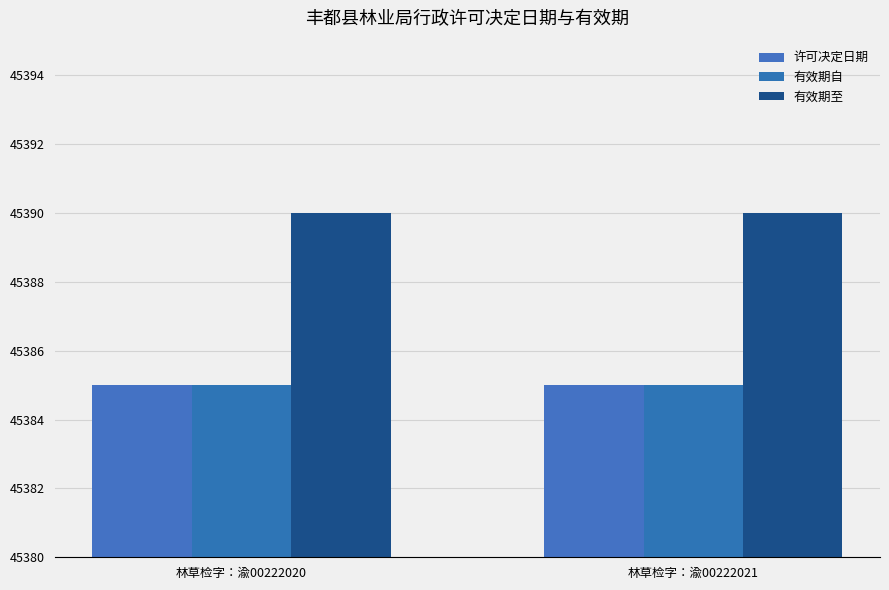

True or false: 有效期自 has a value of 45385 at 林草检字：渝00222020.

True